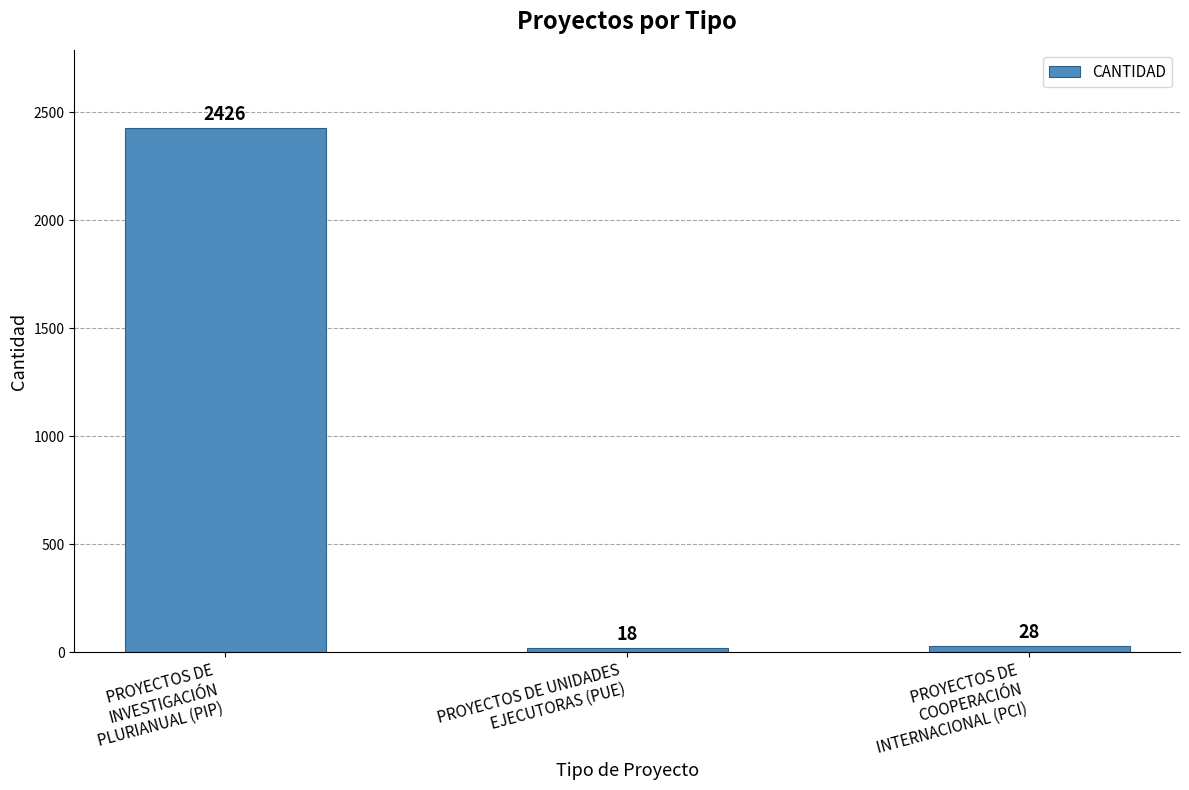

What is the sum of all values?

2472